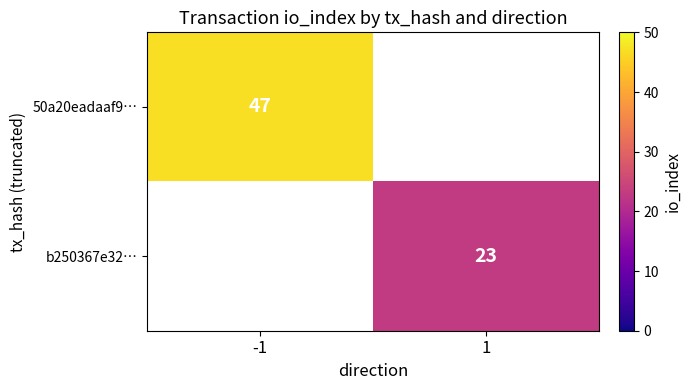

Is the value of b250367e32… at 1 greater than the value of 50a20eadaaf9… at -1?

No